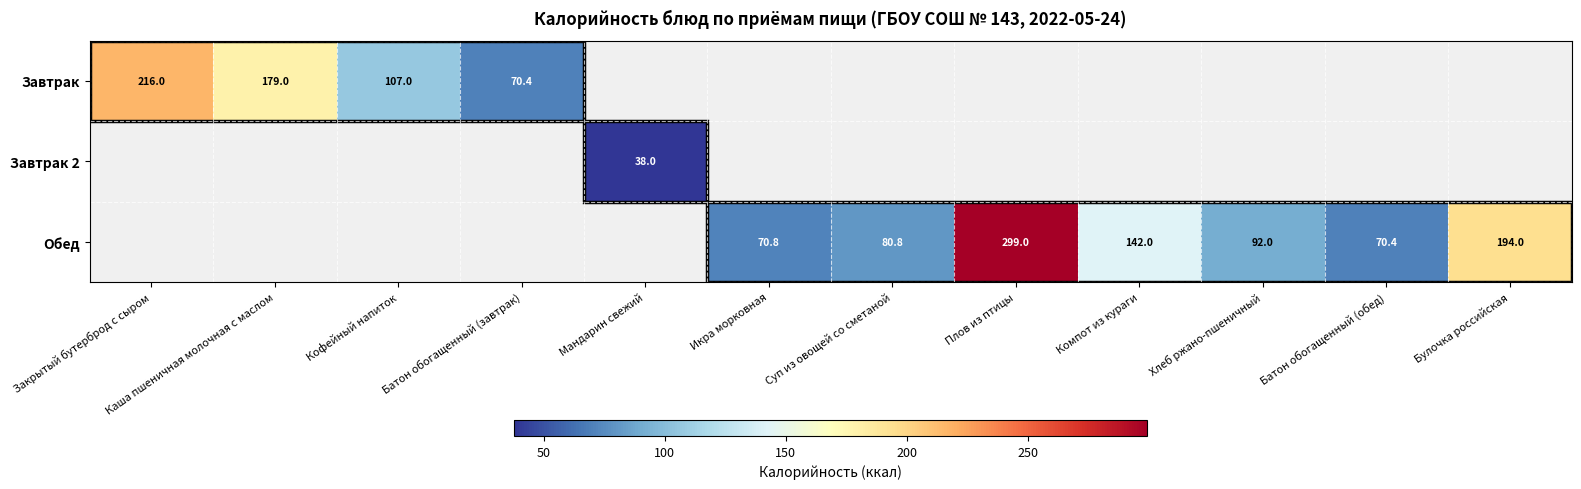

The Завтрак series shows 70.4 at Батон обогащенный (завтрак). True or false?

True